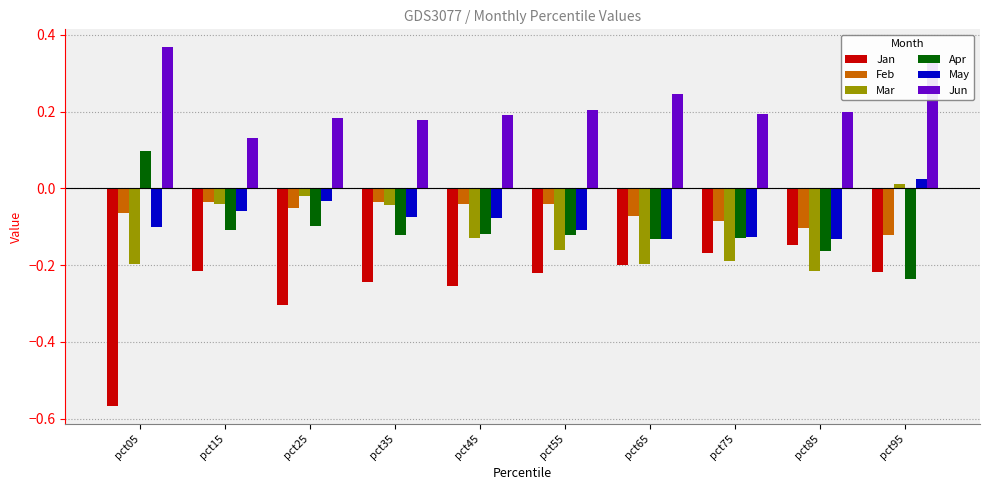

At which label is Jun closest to 0?

pct15